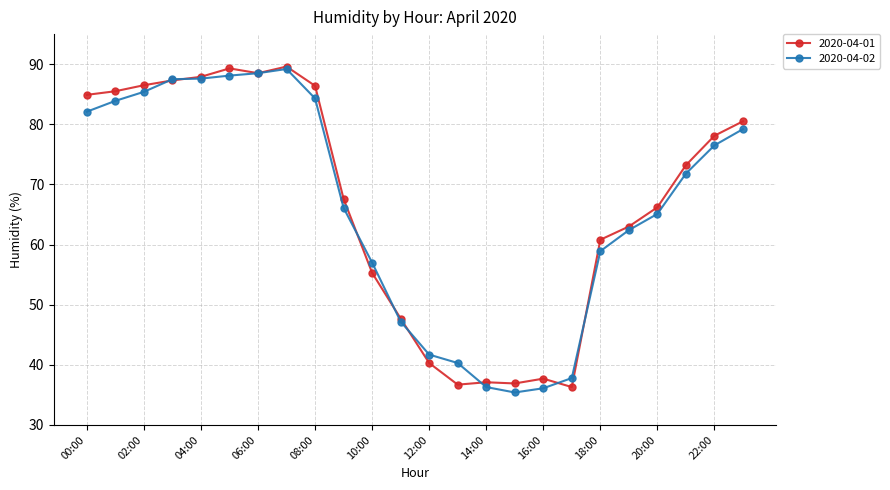

What is the minimum value for 2020-04-02?

35.4